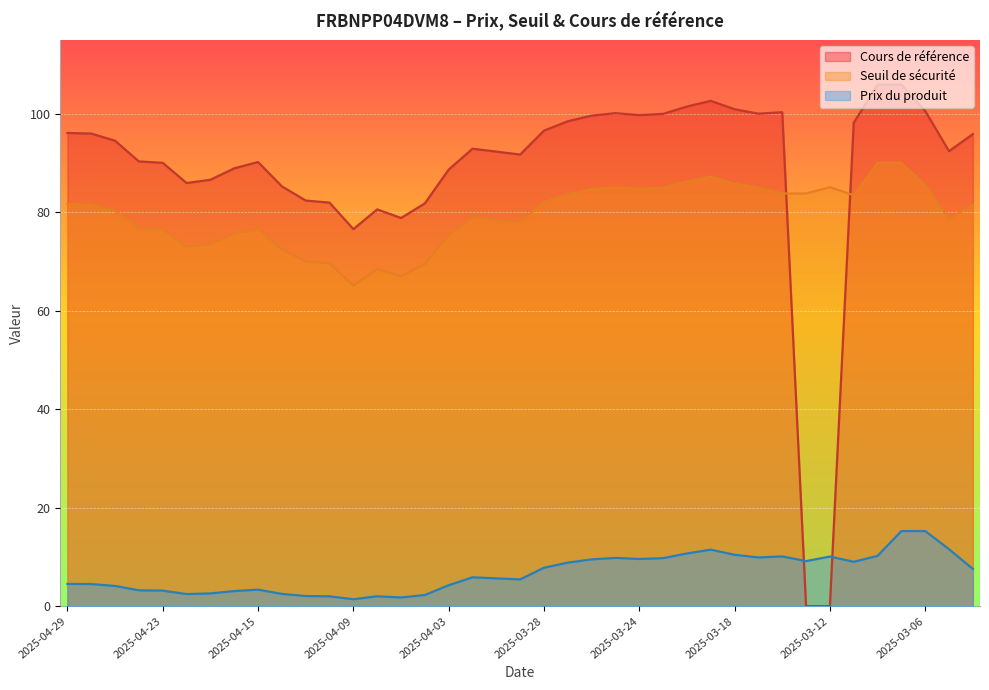

Is the value of Seuil de sécurité at 2025-04-03 greater than the value of Prix du produit at 2025-03-17?

Yes